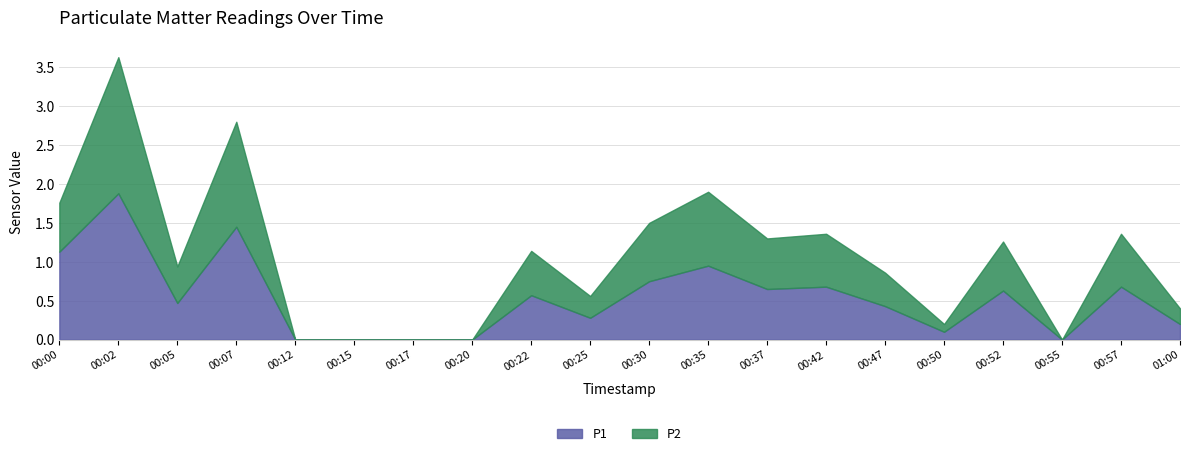

How many lines are shown in the chart?

2